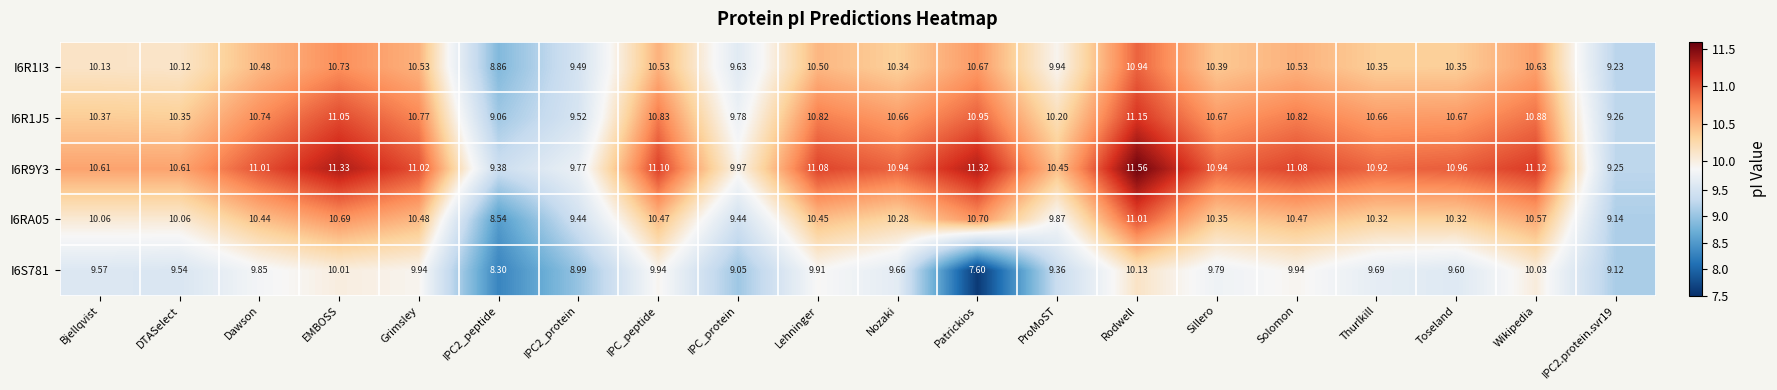

At Sillero, list the series in order from largest to smallest.

I6R9Y3, I6R1J5, I6R1I3, I6RA05, I6S781